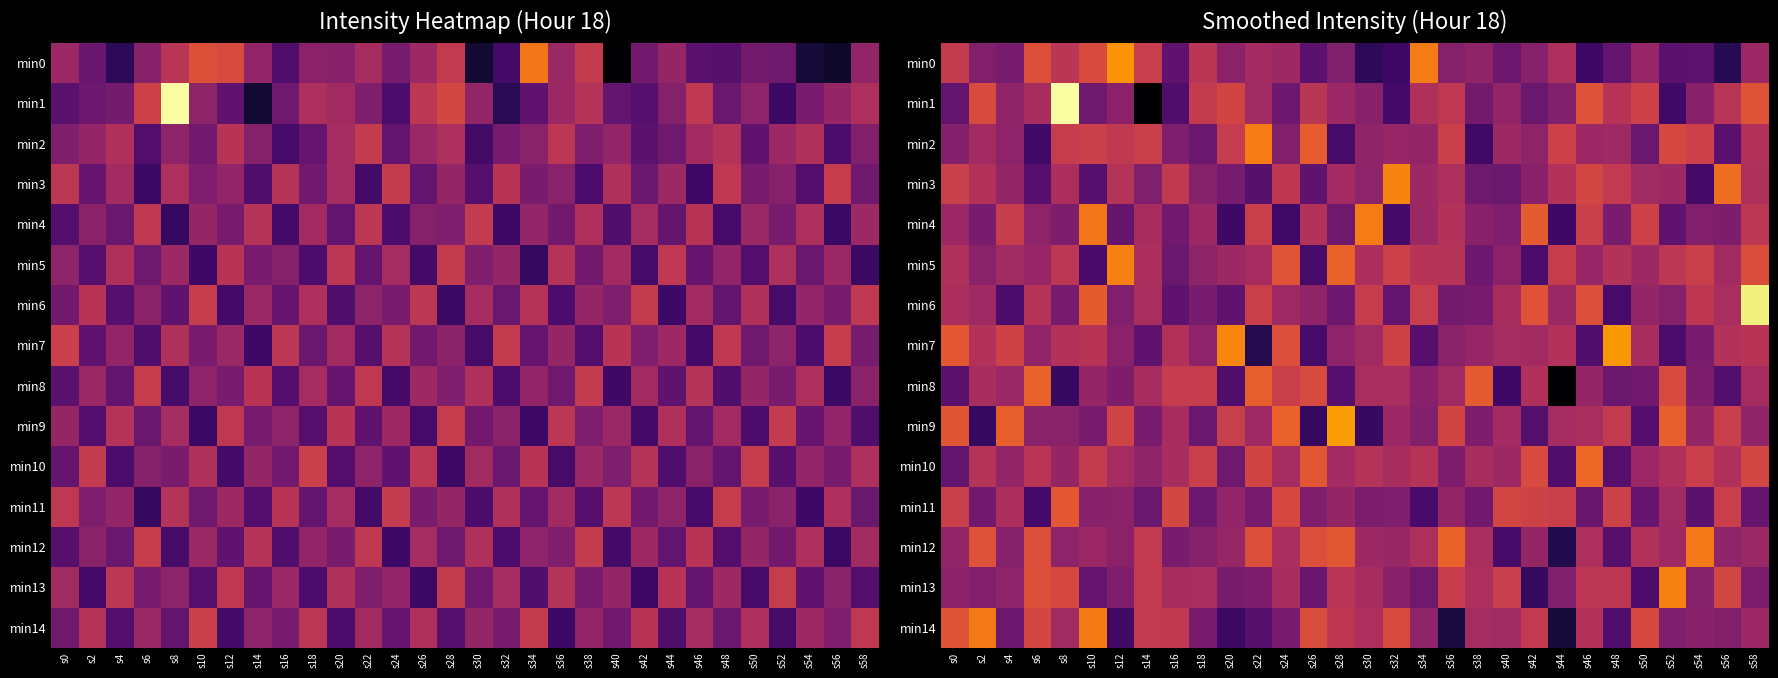

The value of min5 at s38 is -82.8. True or false?

False